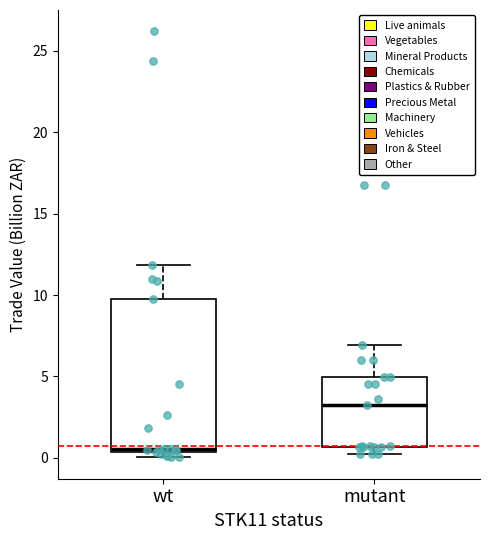

Comparing the boxes themselves (not the whiskers), which one is the tallest?

wt